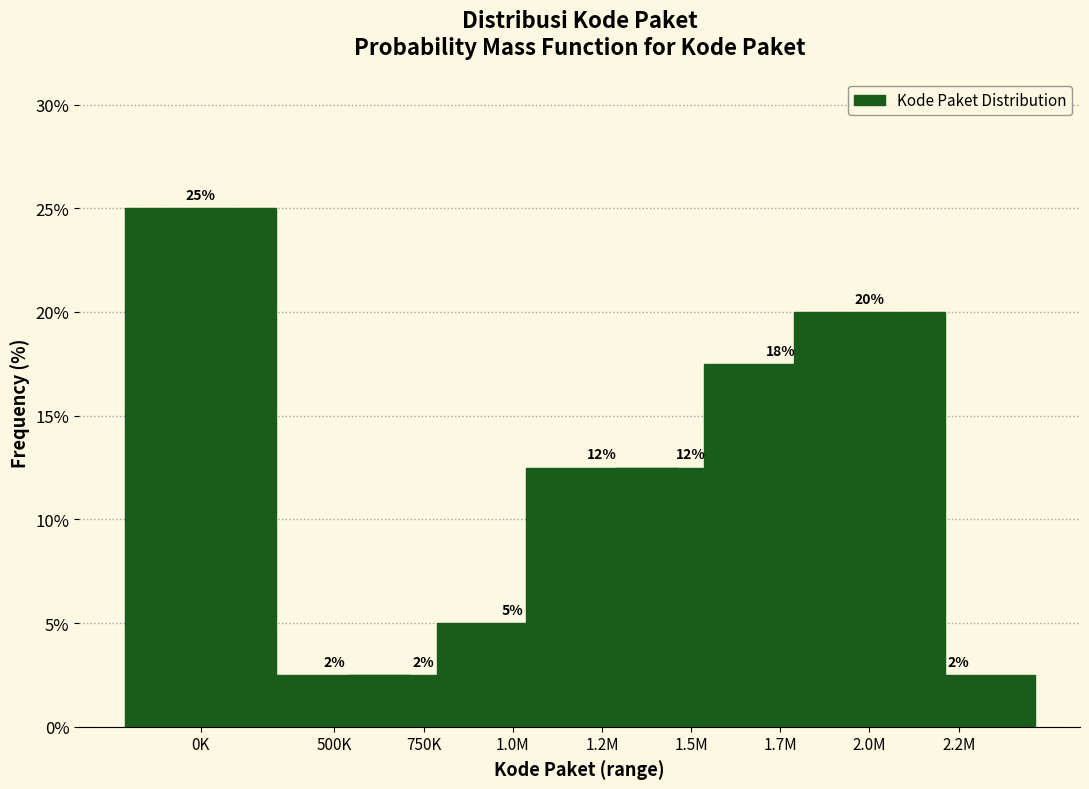

How many bars are there in total?

9